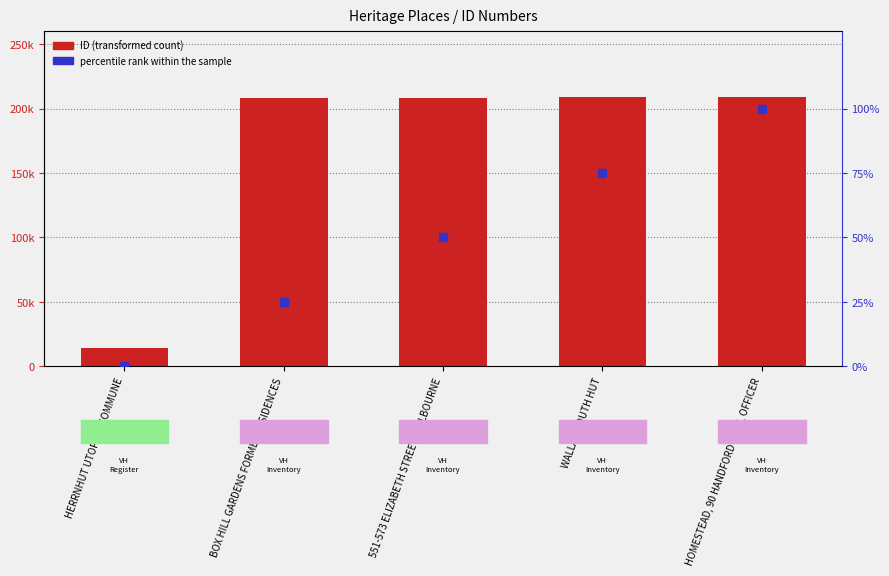

At which category is the sum across all series the highest?

HOMESTEAD, 90 HANDFORD LANE, OFFICER